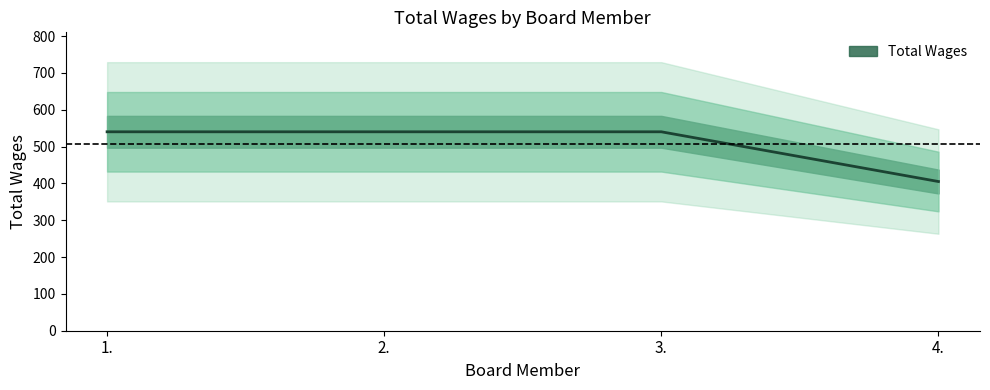

What is the approximate value at 2., to the nearest 5?

540